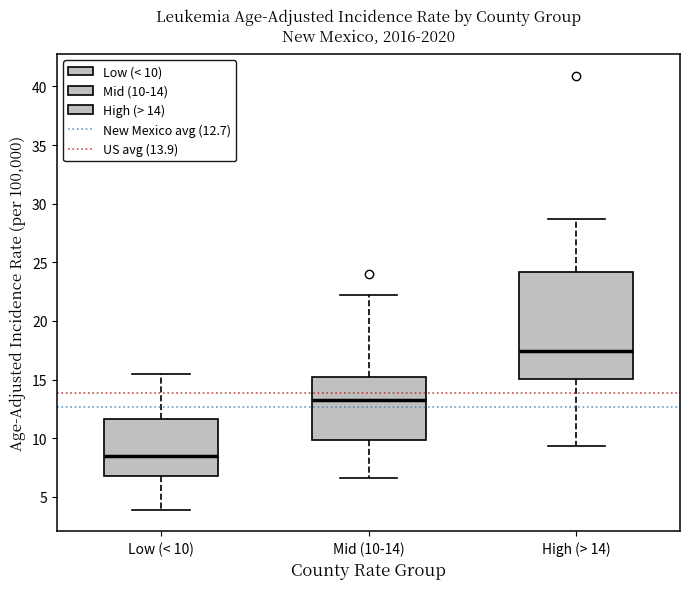

Which box has the lowest median line?

Low (< 10)